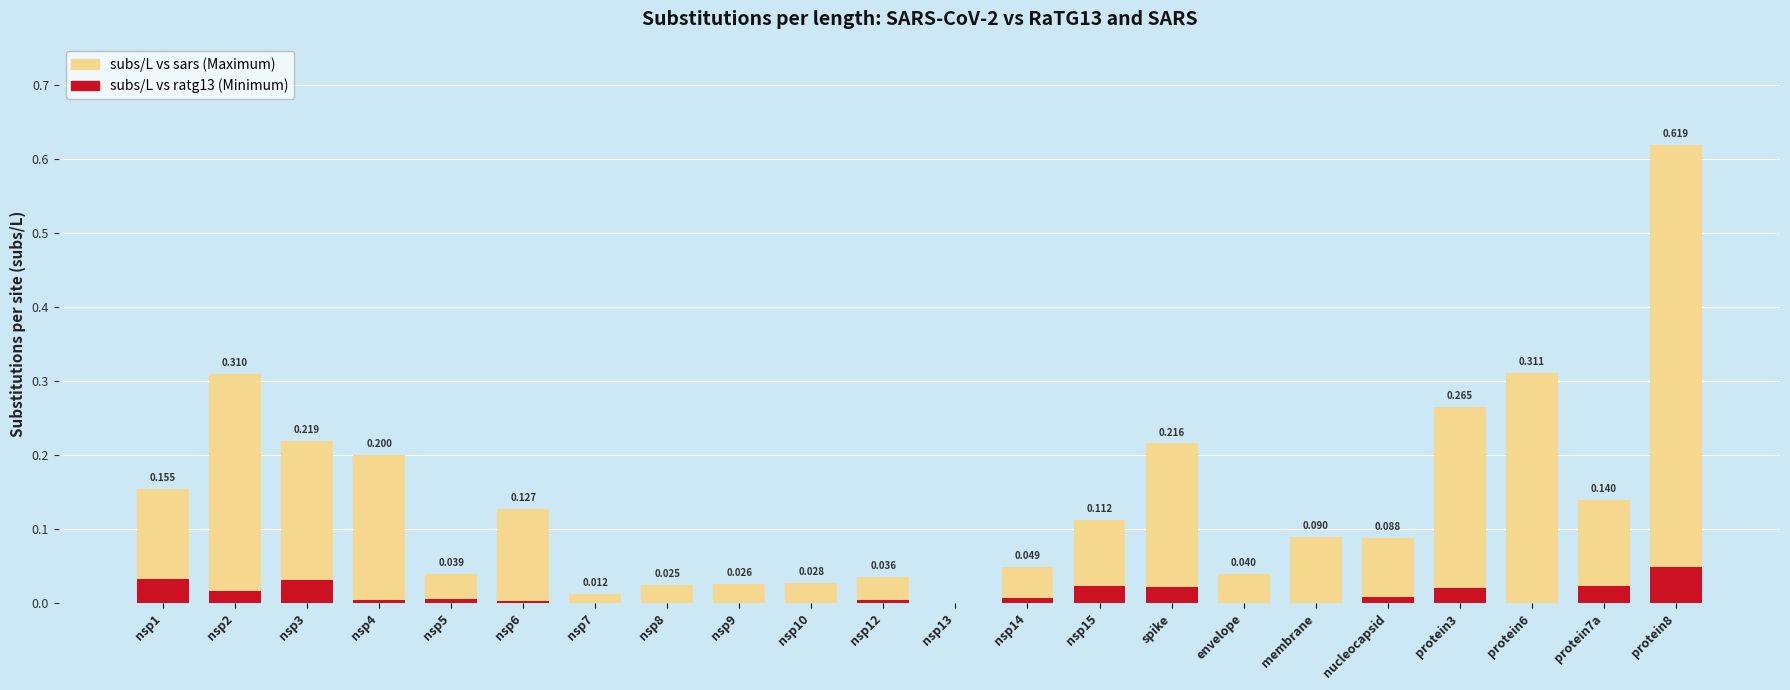

How many distinct data groups are displayed?

2